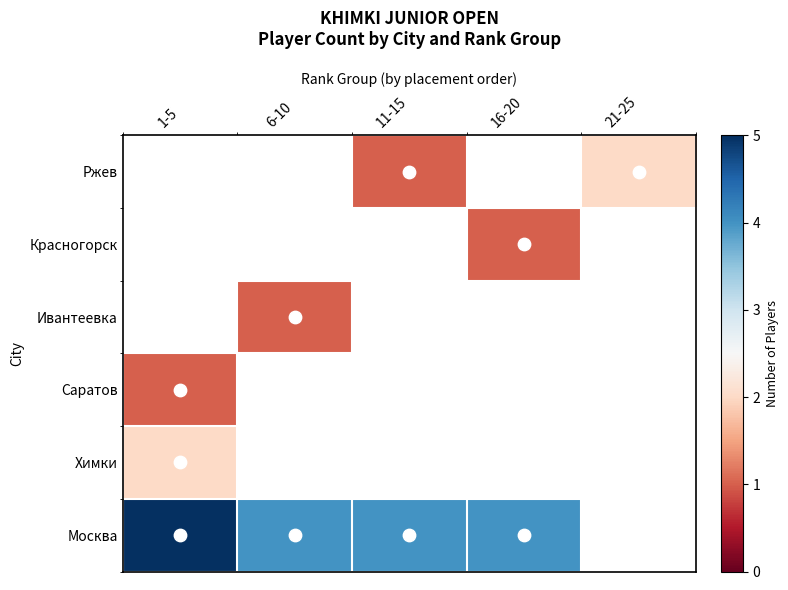

Is it true that Красногорск equals 1.0 at 16-20?

True